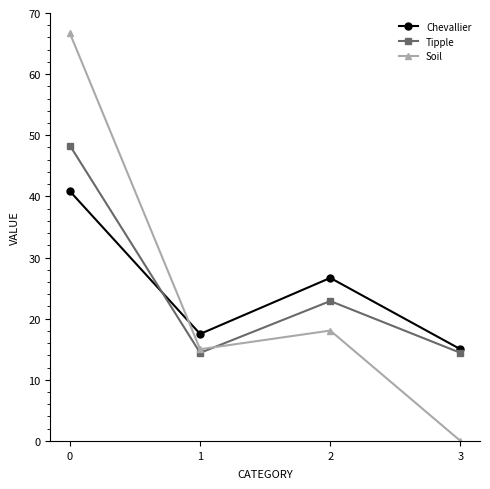

Read the Tipple value at 2.

22.9